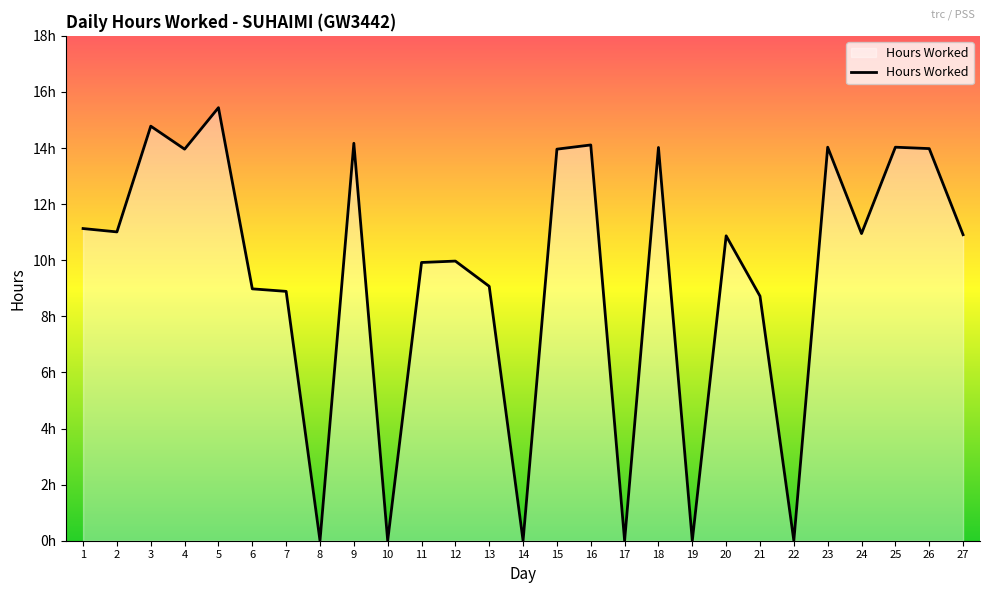

Is this an area chart (filled region under the line)?

Yes